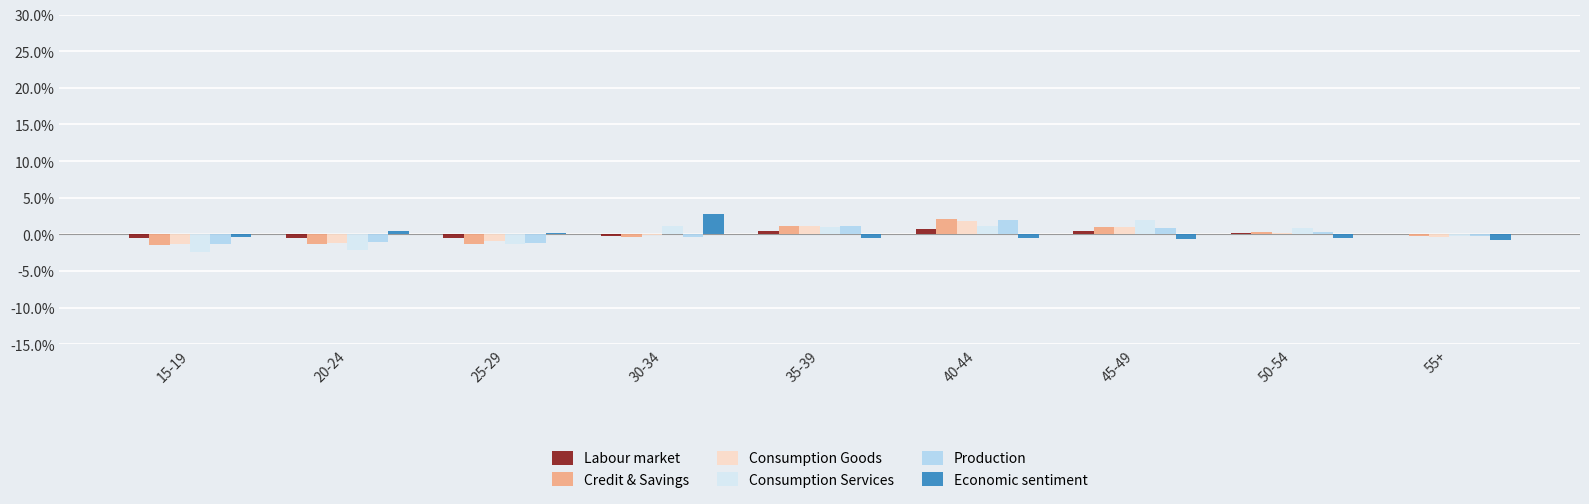

Is it true that Consumption Goods equals 1.8 at 40-44?

True